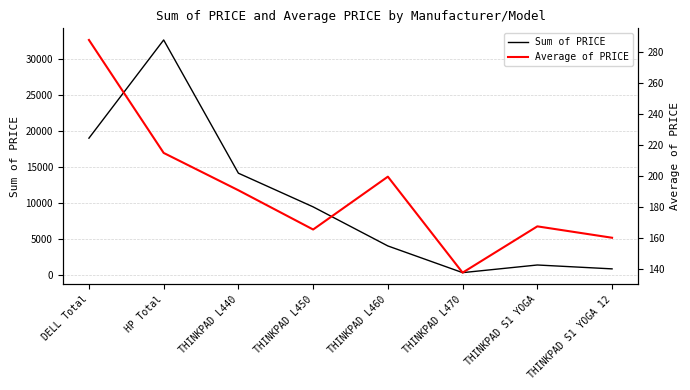

What is the difference between the maximum and second lowest values in the Sum of PRICE series?

31833.0